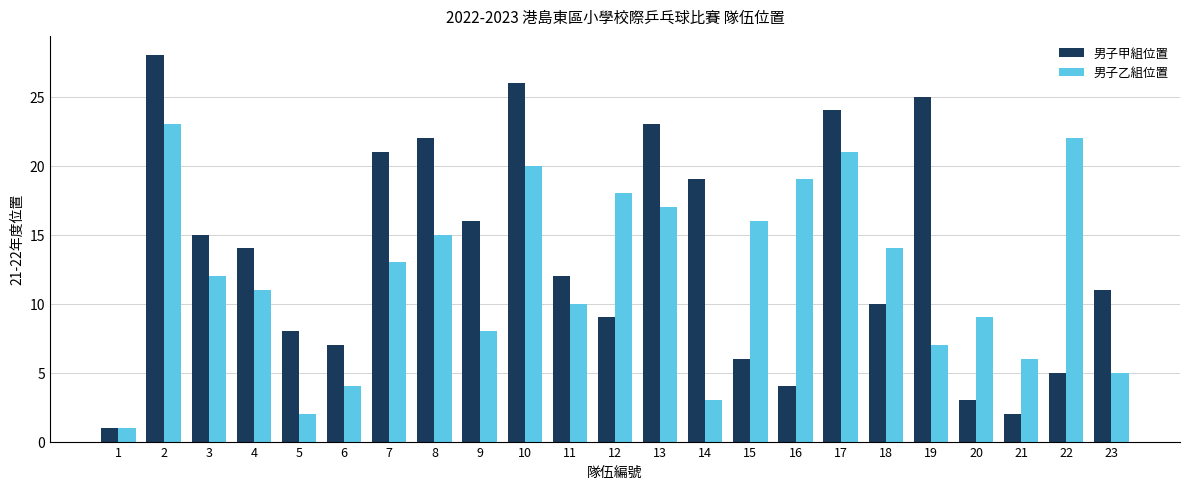

At 19, list the series in order from largest to smallest.

男子甲組位置, 男子乙組位置